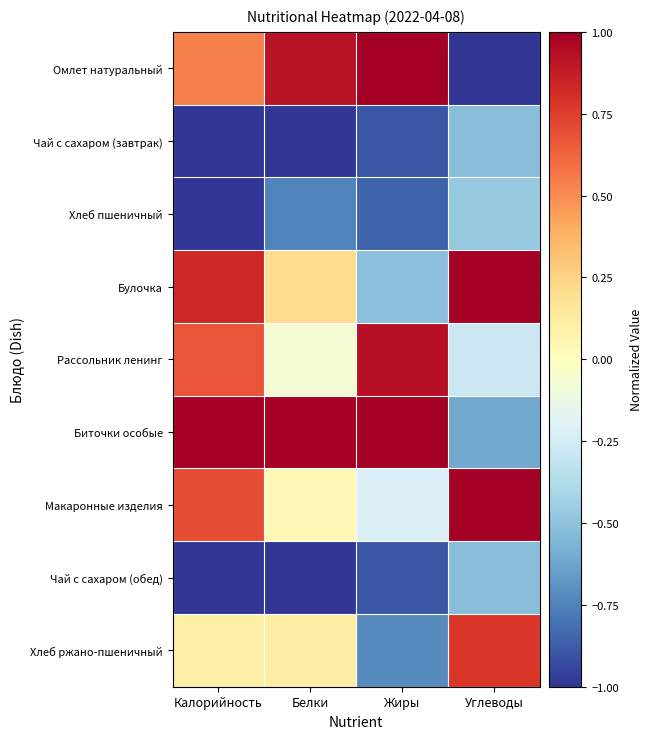

Reading left to right, what are all the values shown in this chart?

Омлет натуральный: Калорийность=0.5	Белки=0.9	Жиры=1.0	Углеводы=-1.0
Чай с сахаром (завтрак): Калорийность=-1.0	Белки=-1.0	Жиры=-0.9	Углеводы=-0.5
Хлеб пшеничный: Калорийность=-1.0	Белки=-0.7	Жиры=-0.8	Углеводы=-0.5
Булочка: Калорийность=0.8	Белки=0.2	Жиры=-0.5	Углеводы=1.0
Рассольник ленинг: Калорийность=0.7	Белки=-0.1	Жиры=0.9	Углеводы=-0.3
Биточки особые: Калорийность=1.0	Белки=1.0	Жиры=1.0	Углеводы=-0.6
Макаронные изделия: Калорийность=0.7	Белки=0.0	Жиры=-0.2	Углеводы=1.0
Чай с сахаром (обед): Калорийность=-1.0	Белки=-1.0	Жиры=-0.9	Углеводы=-0.5
Хлеб ржано-пшеничный: Калорийность=0.1	Белки=0.1	Жиры=-0.7	Углеводы=0.8